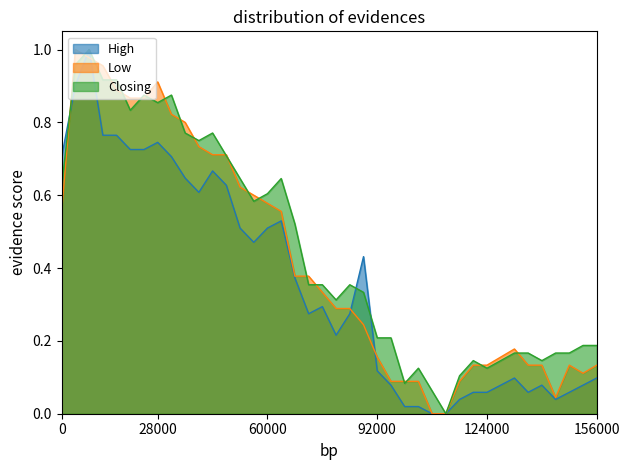

Reading left to right, what are all the values shown in this chart?

High: 0.7	0.9	1.0	0.8	0.8	0.7	0.7	0.7	0.7	0.6	0.6	0.7	0.6	0.5	0.5	0.5	0.5	0.4	0.3	0.3	0.2	0.3	0.4	0.1	0.1	0.0	0.0	0.0	0.0	0.0	0.1	0.1	0.1	0.1	0.1	0.1	0.0	0.1	0.1	0.1
Low: 0.6	1.0	1.0	1.0	0.9	0.9	0.9	0.9	0.8	0.8	0.7	0.7	0.7	0.6	0.6	0.6	0.6	0.4	0.4	0.3	0.3	0.3	0.2	0.2	0.1	0.1	0.1	0.0	0.0	0.1	0.1	0.1	0.2	0.2	0.1	0.1	0.0	0.1	0.1	0.1
Closing: 0.6	1.0	1.0	0.9	0.9	0.8	0.9	0.9	0.9	0.8	0.7	0.8	0.7	0.6	0.6	0.6	0.6	0.5	0.4	0.4	0.3	0.4	0.3	0.2	0.2	0.1	0.1	0.1	0.0	0.1	0.1	0.1	0.1	0.2	0.2	0.1	0.2	0.2	0.2	0.2